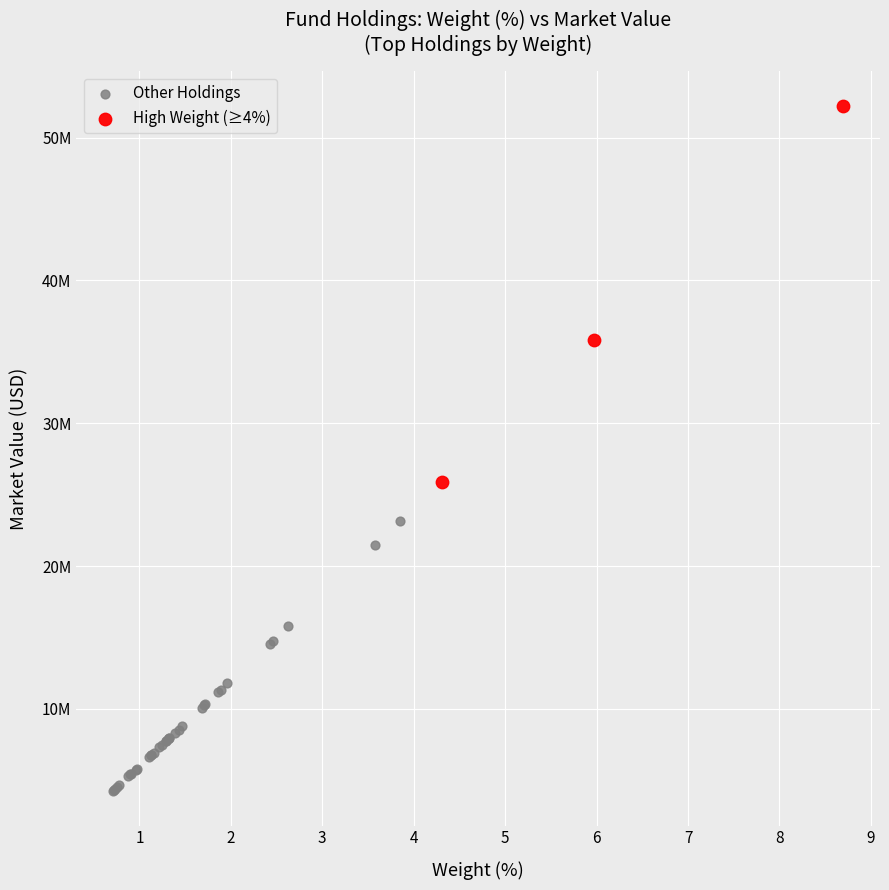

Which series contains the highest Y value?

High Weight (≥4%)